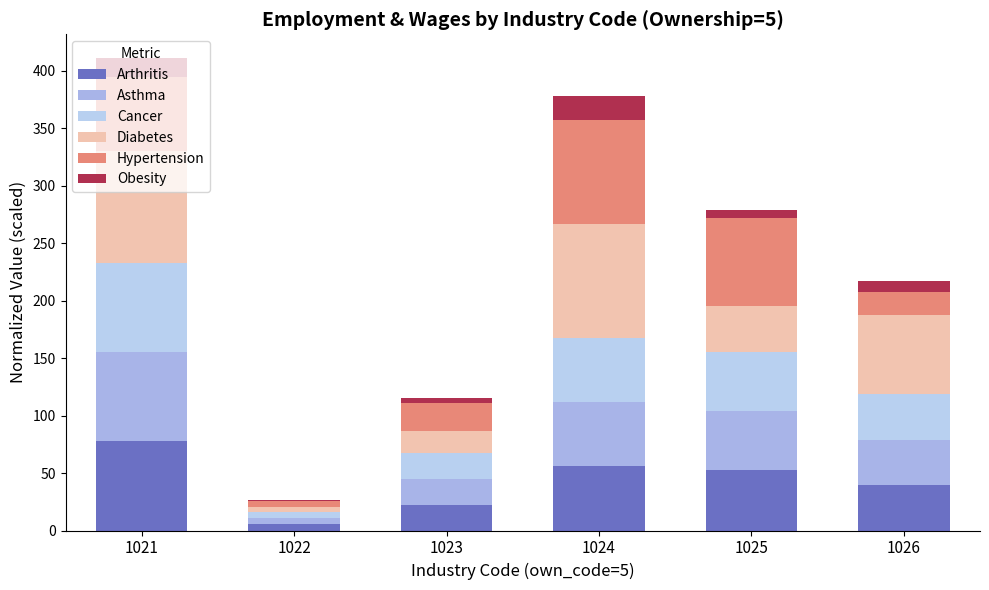

Does the chart contain stacked bars?

Yes